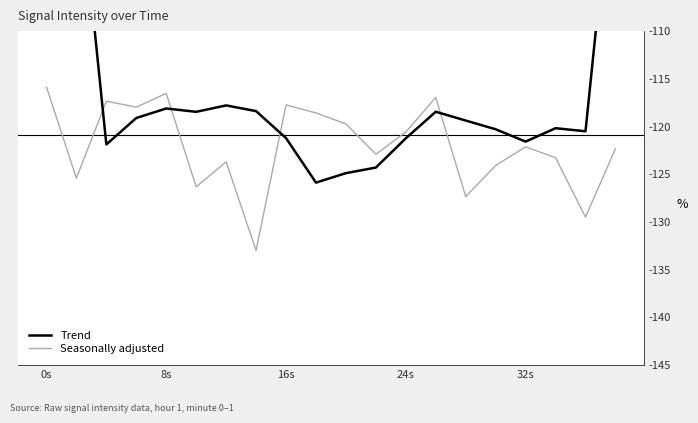

What are all the series names shown in the legend?

Trend, Seasonally adjusted